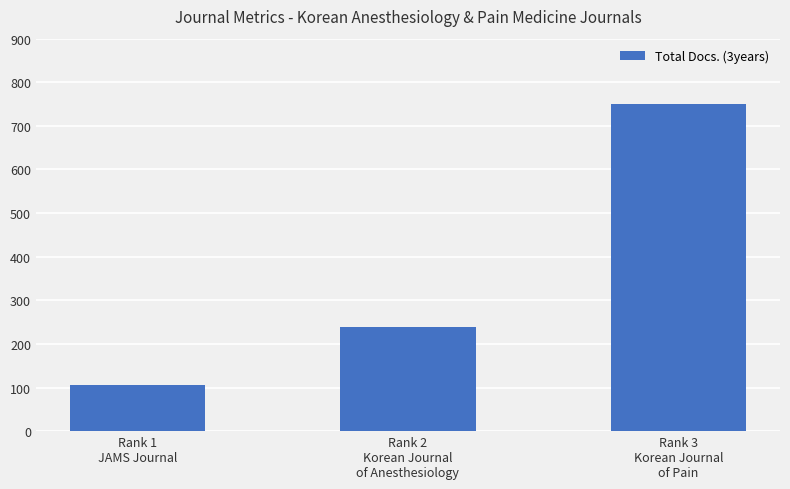

How many values are between 105 and 750?

3